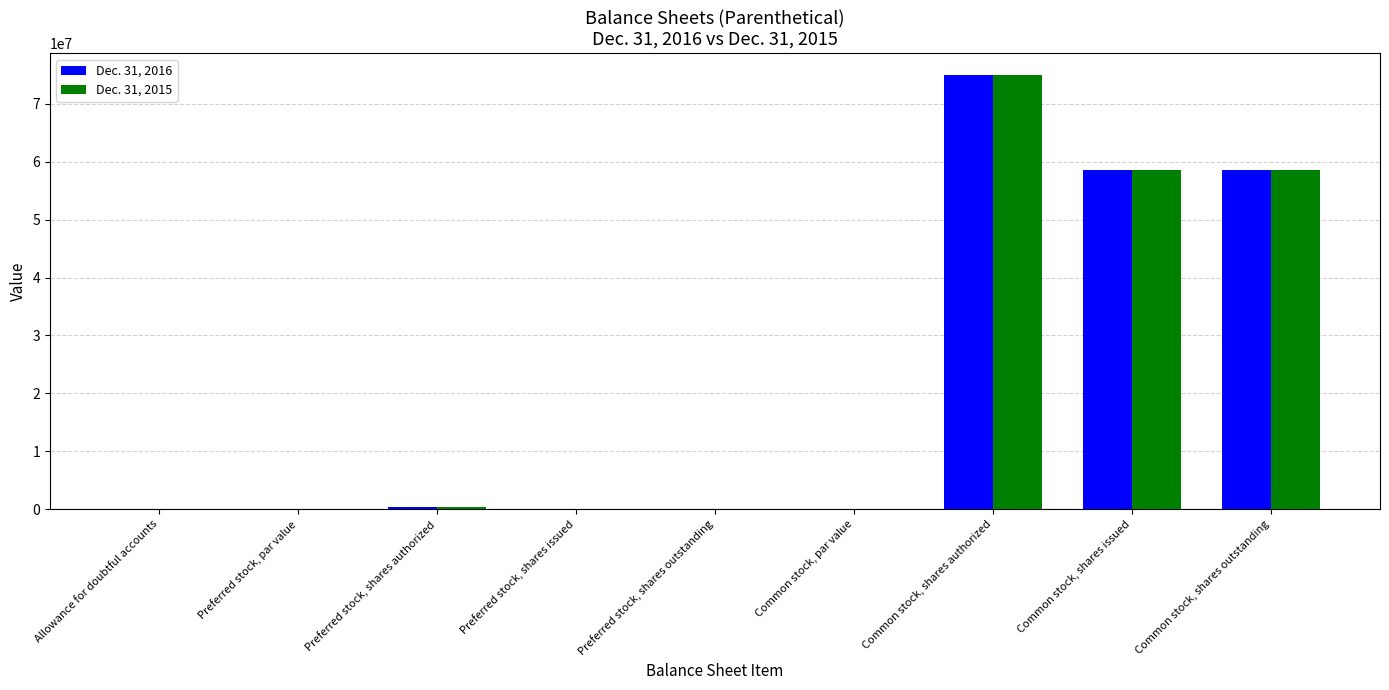

Is the value of Dec. 31, 2015 at Common stock, shares outstanding greater than the value of Dec. 31, 2016 at Preferred stock, shares issued?

Yes